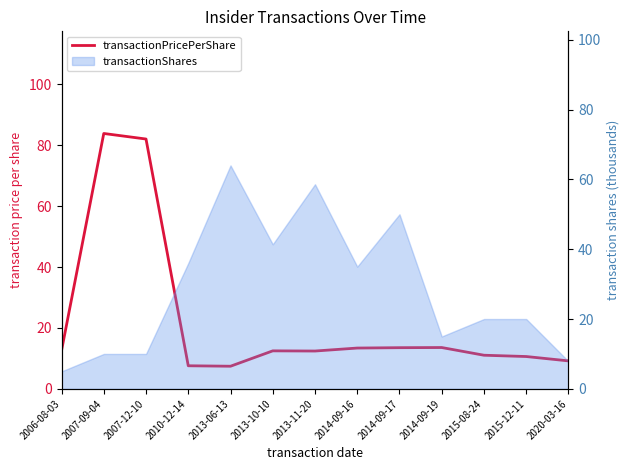

What is the greatest value displayed?

83.9